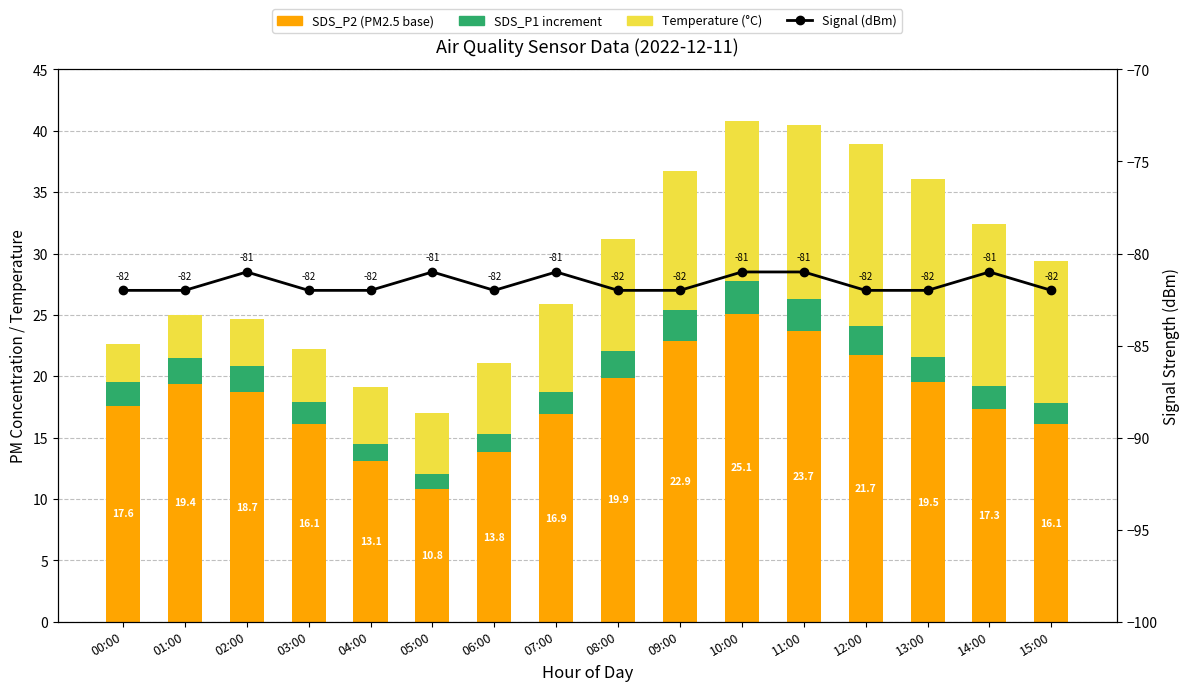

Reading left to right, extract all data points from this chart.

SDS_P2 (PM base): 00:00=17.6	01:00=19.4	02:00=18.7	03:00=16.1	04:00=13.1	05:00=10.8	06:00=13.8	07:00=16.9	08:00=19.9	09:00=22.9	10:00=25.1	11:00=23.7	12:00=21.7	13:00=19.5	14:00=17.3	15:00=16.1
SDS_P1 increment: 00:00=1.9	01:00=2.1	02:00=2.1	03:00=1.8	04:00=1.4	05:00=1.2	06:00=1.5	07:00=1.8	08:00=2.2	09:00=2.5	10:00=2.7	11:00=2.6	12:00=2.4	13:00=2.1	14:00=1.9	15:00=1.7
Temperature (°C): 00:00=3.1	01:00=3.5	02:00=3.9	03:00=4.3	04:00=4.6	05:00=5.0	06:00=5.8	07:00=7.2	08:00=9.1	09:00=11.3	10:00=13.0	11:00=14.2	12:00=14.8	13:00=14.5	14:00=13.2	15:00=11.6
Signal (dBm): 00:00=-82.0	01:00=-82.0	02:00=-81.0	03:00=-82.0	04:00=-82.0	05:00=-81.0	06:00=-82.0	07:00=-81.0	08:00=-82.0	09:00=-82.0	10:00=-81.0	11:00=-81.0	12:00=-82.0	13:00=-82.0	14:00=-81.0	15:00=-82.0